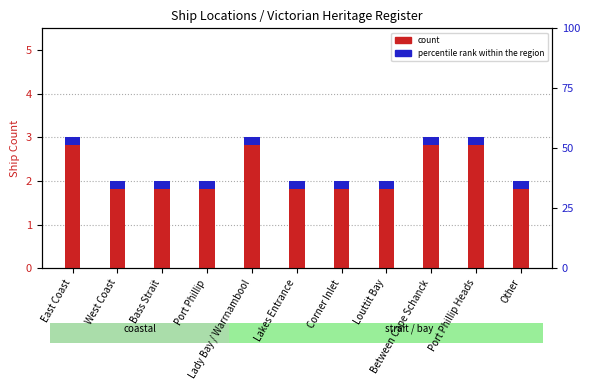

Rank the series by their average value, from lowest to highest.

percentile rank within the region, count